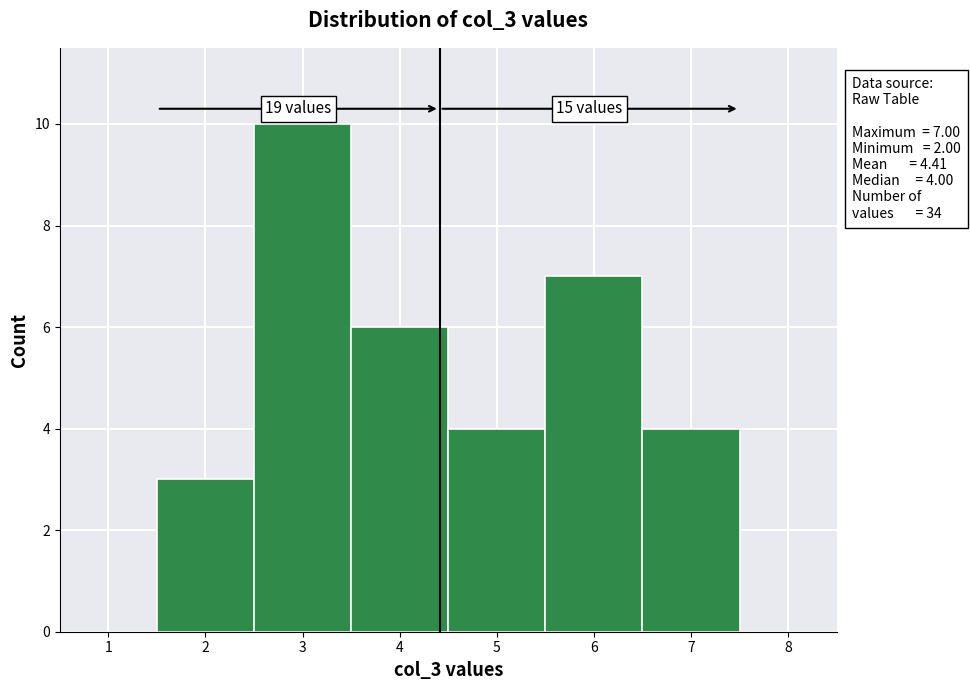

Which range on the x-axis has the tallest bar?

2.5 to 3.5